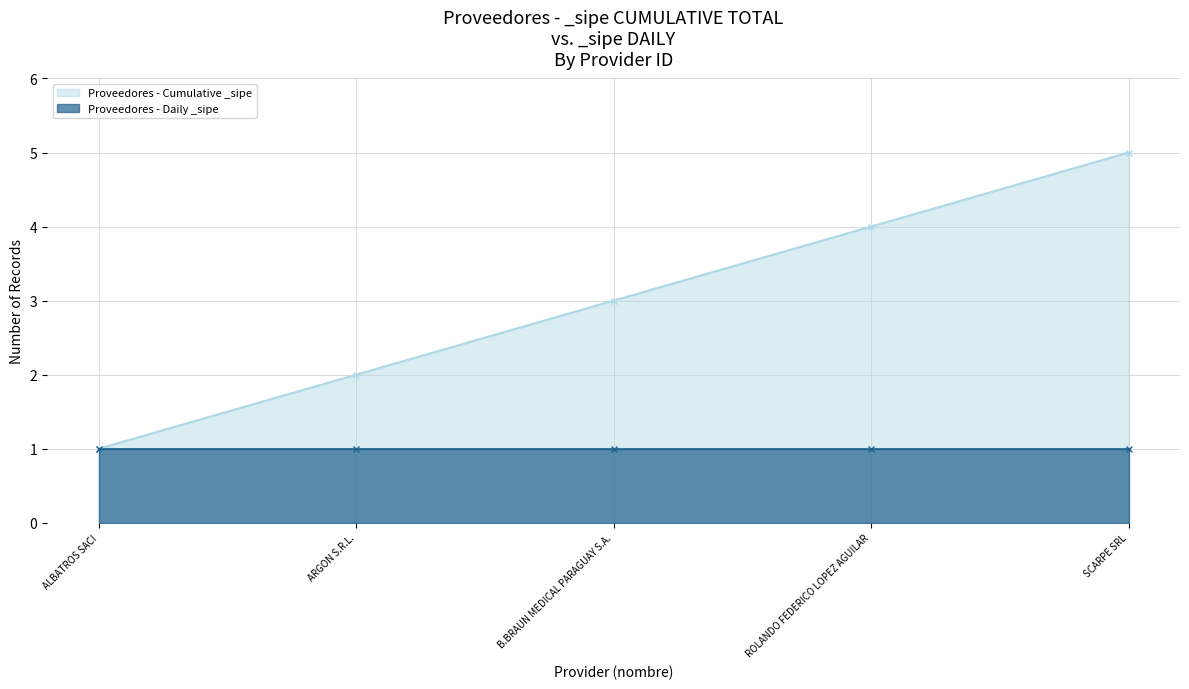

True or false: Proveedores - Daily _sipe and Proveedores - Cumulative _sipe cross at least once.

False